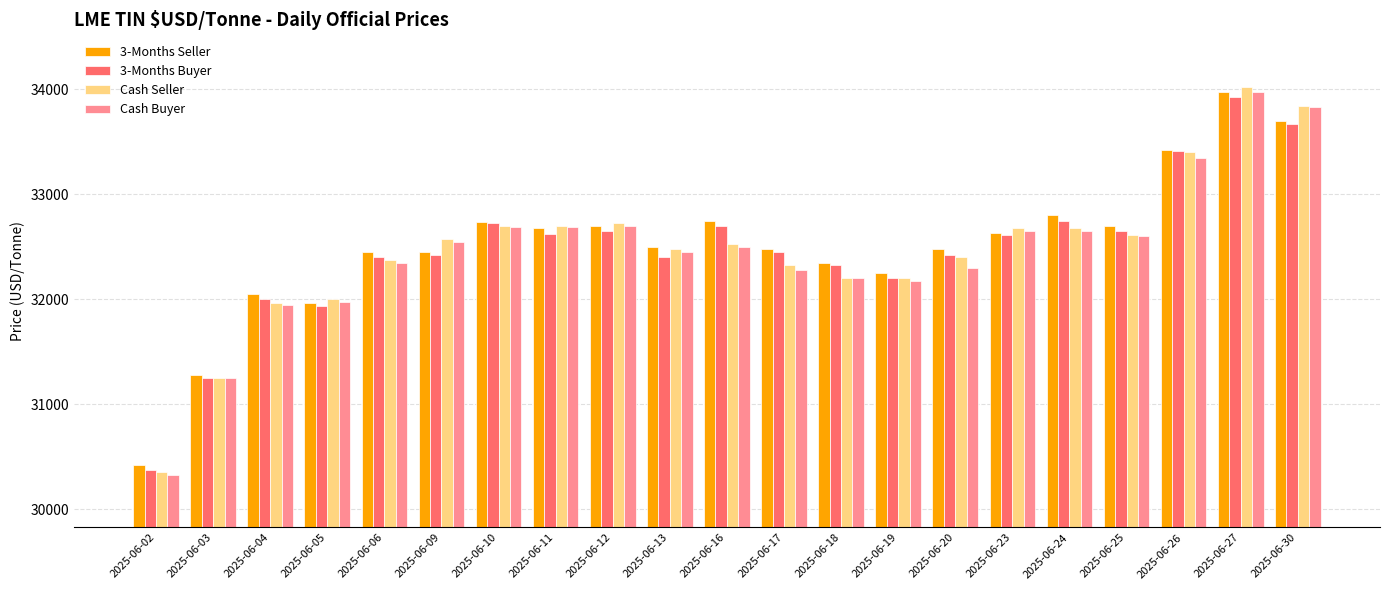

What is the difference between the 3-Months Seller values at 2025-06-05 and 2025-06-02?

1535